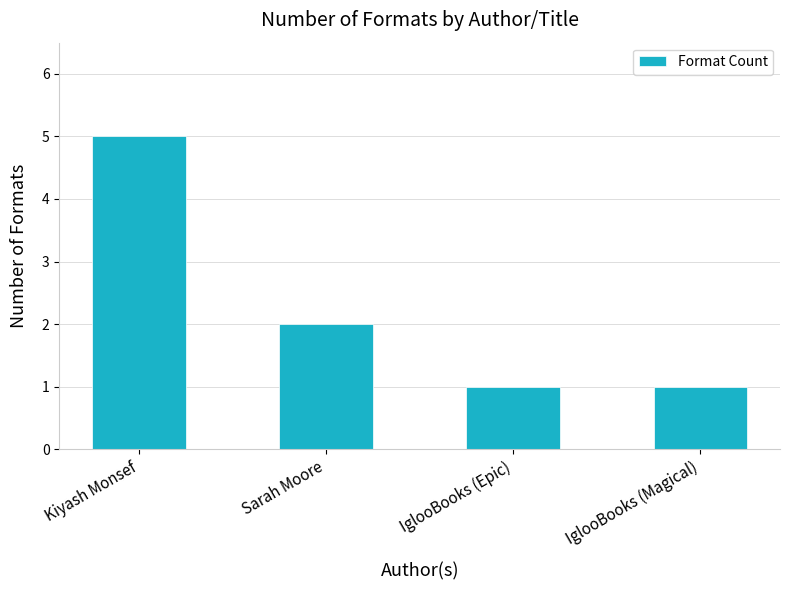

What is the value of the 3rd bar from the left?

1